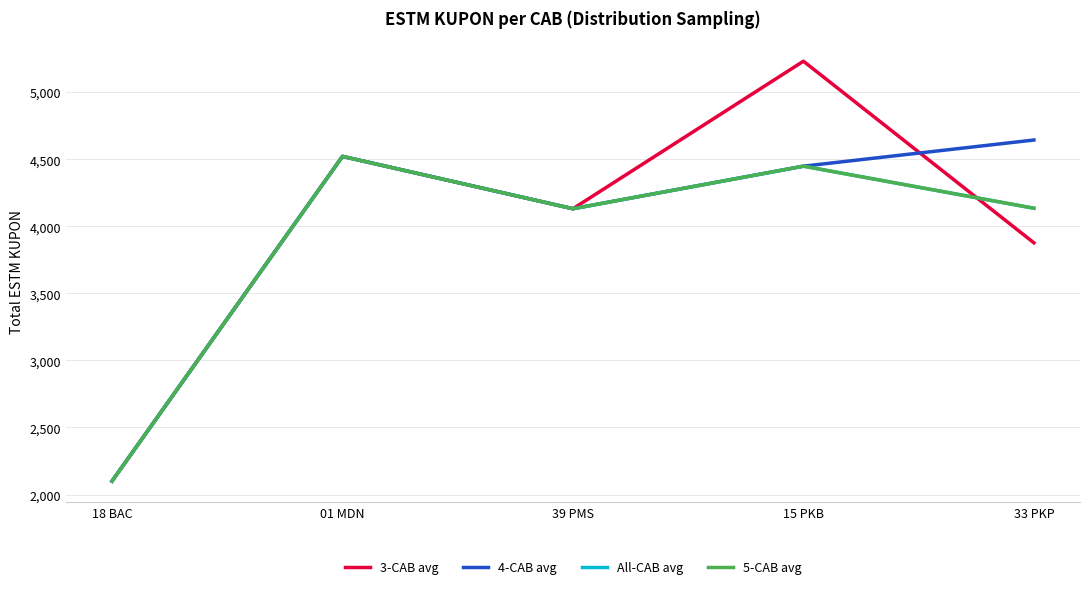

Does the chart have visible grid lines?

Yes